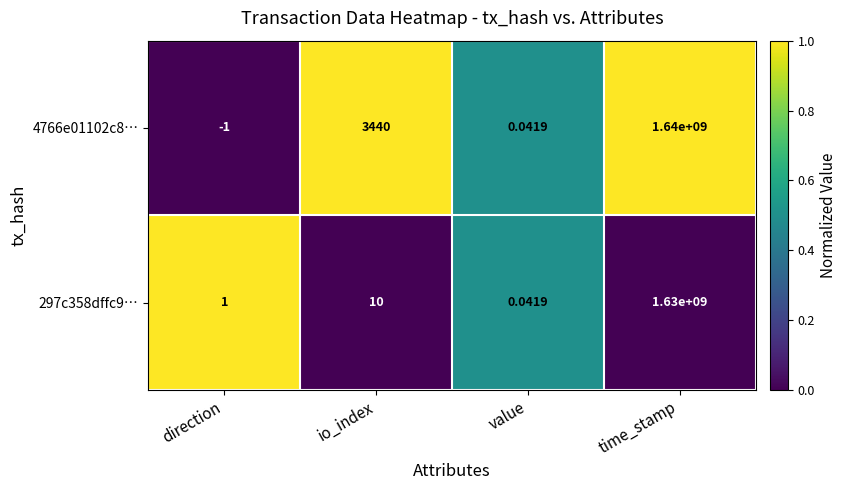

At which label does 297c358dffc9… reach its peak?

time_stamp